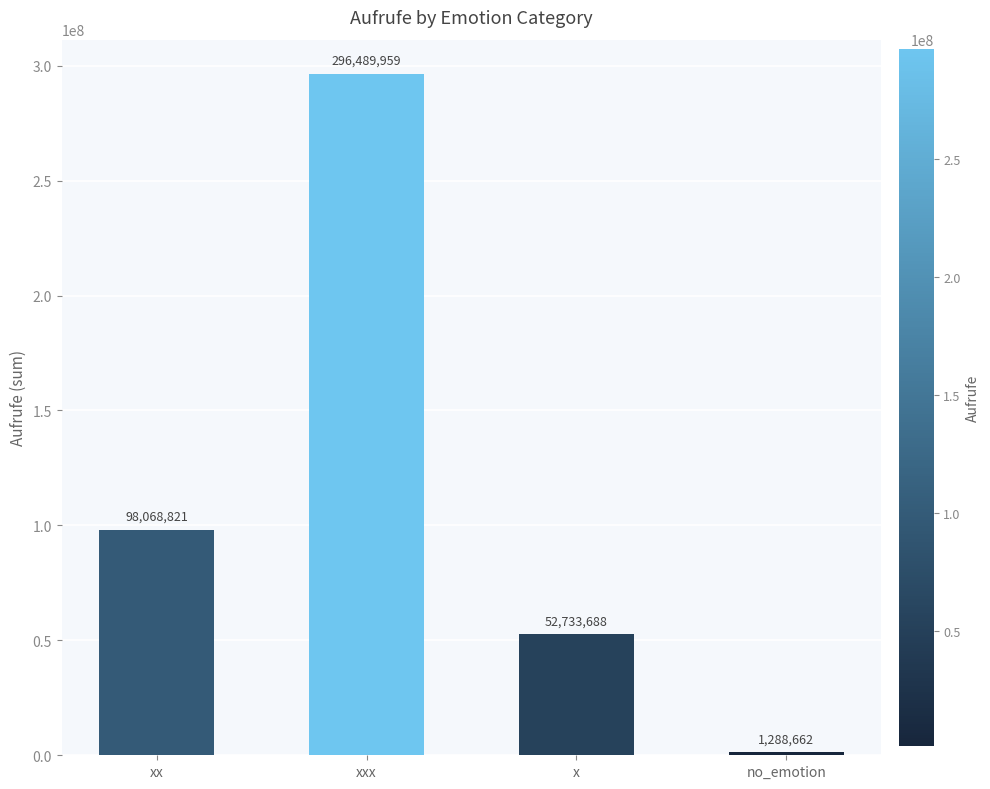

True or false: the data shows 18935271 at x.

False